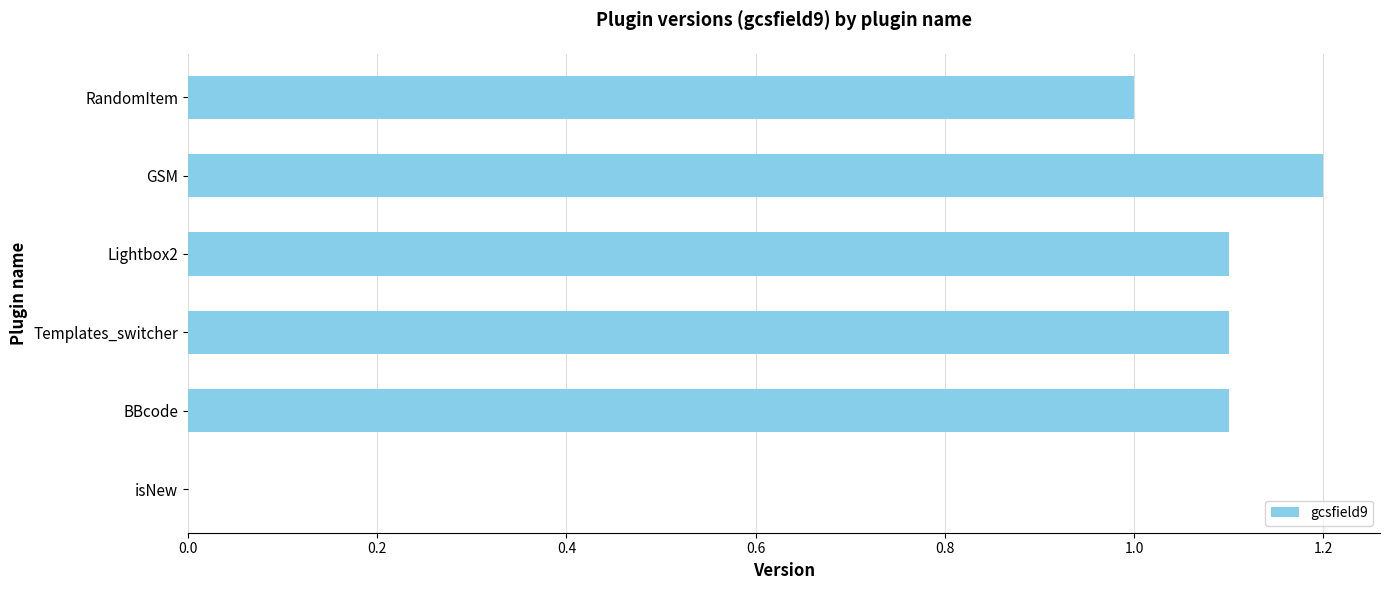

Count the number of categories in the chart.

6